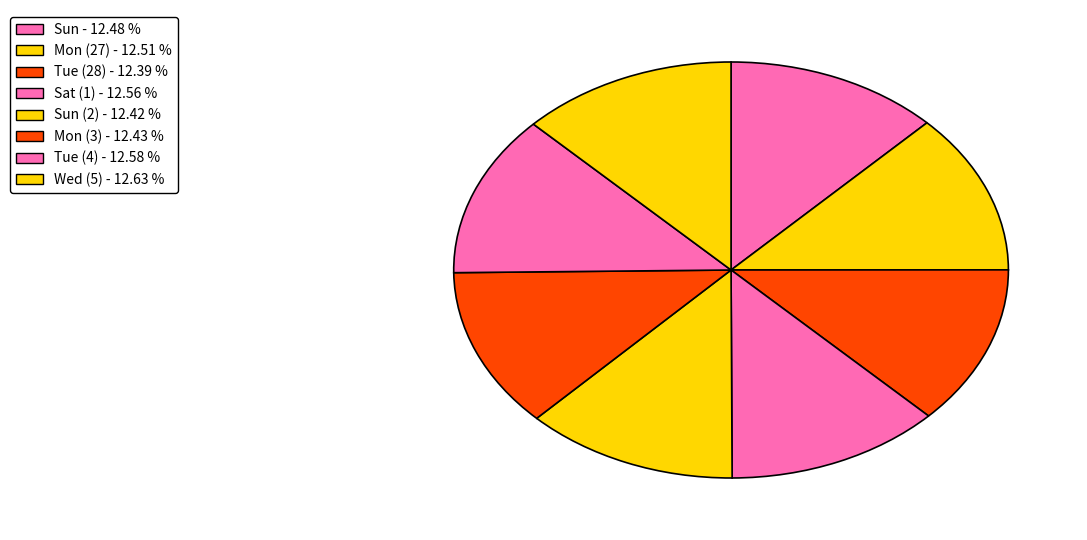

Which slice is the largest?

Wed (5)